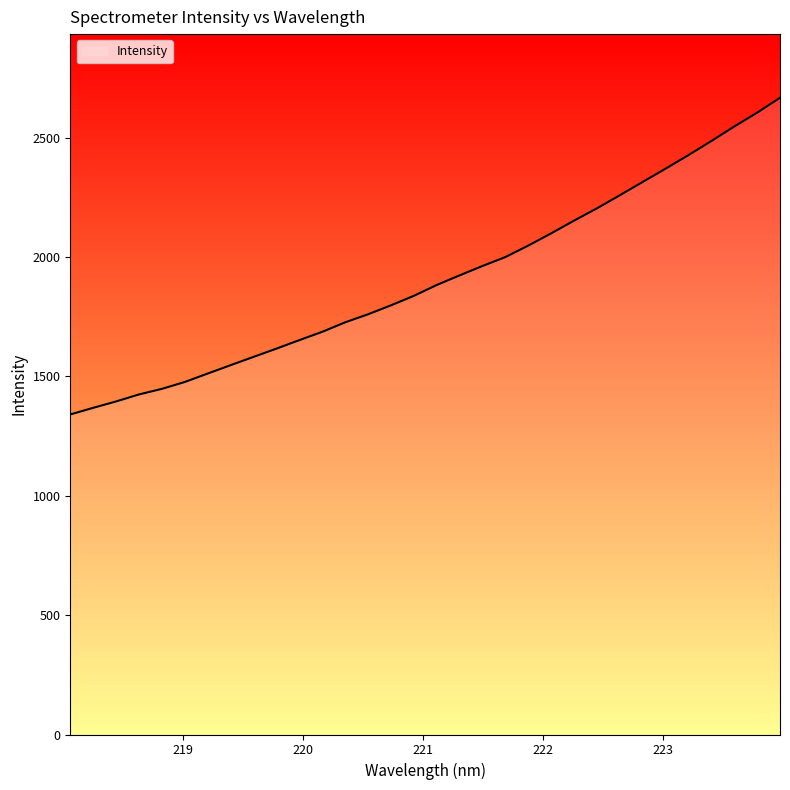

What is the maximum value shown in the chart?

2667.5